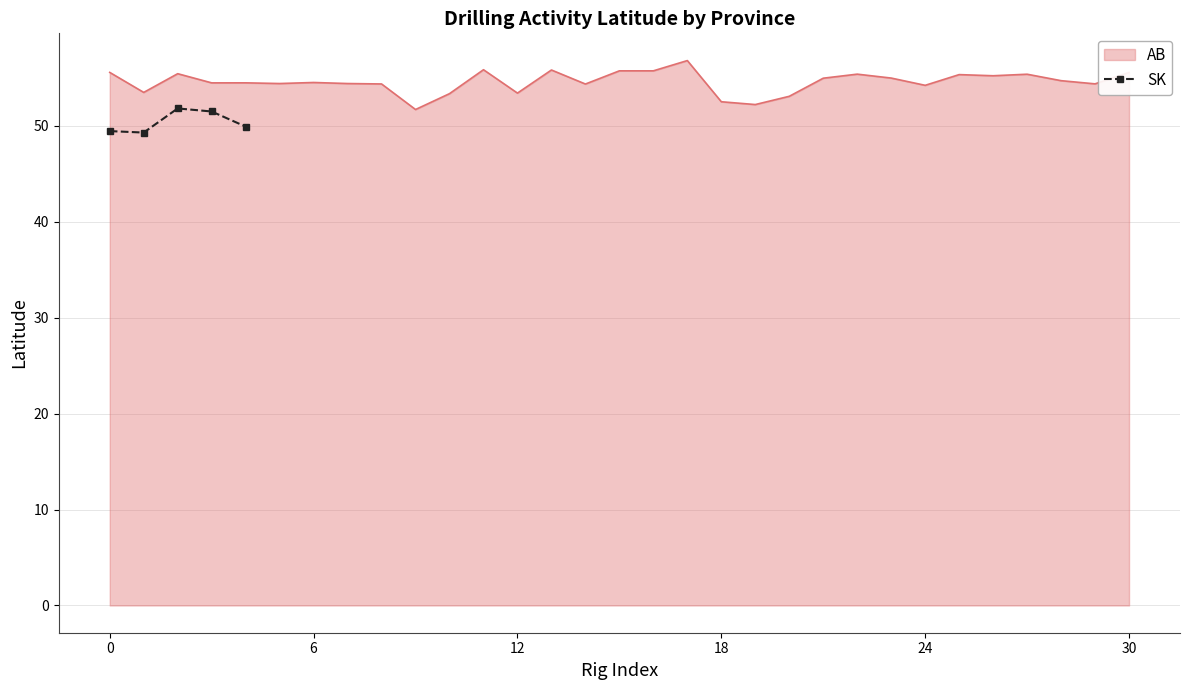

Count the values in the range 49 to 51.

3